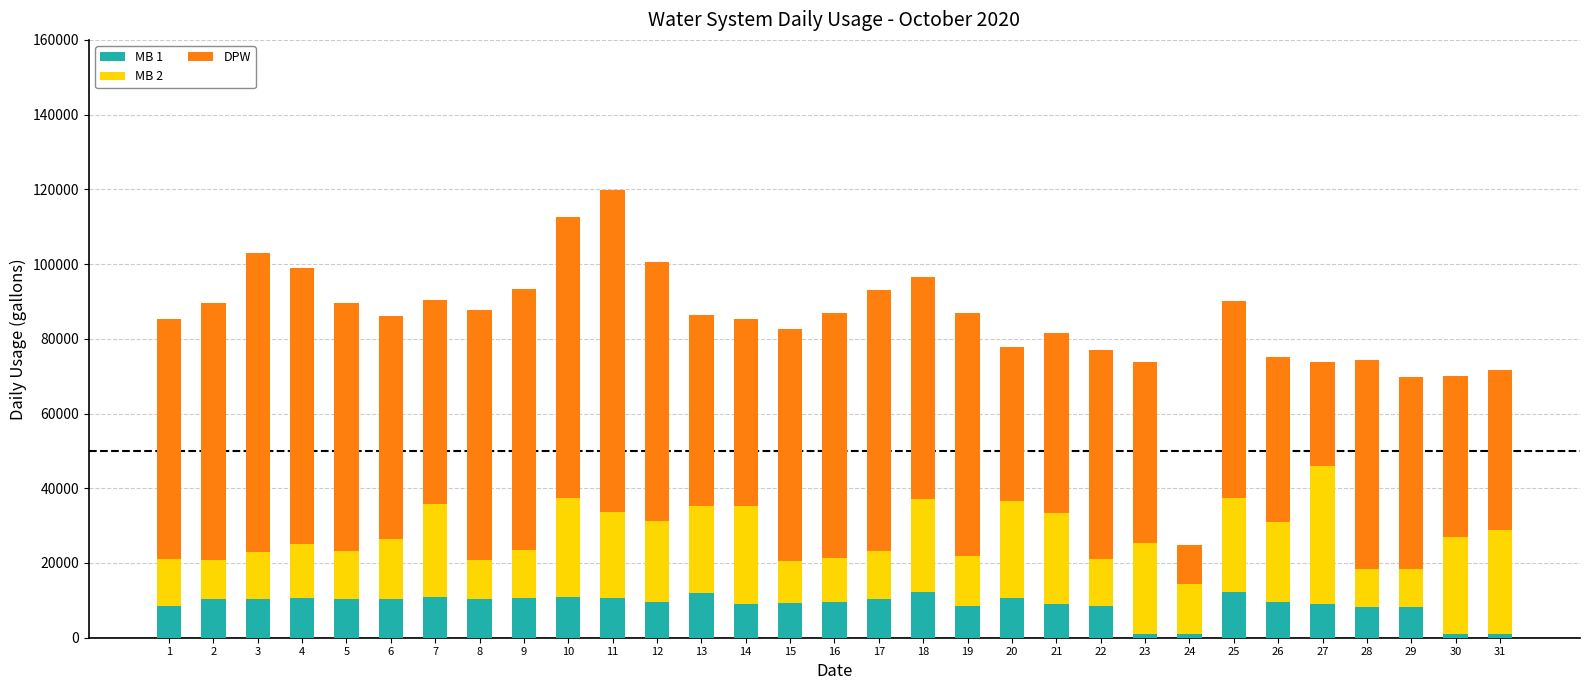

The value of MB 1 at 19 is 8464. True or false?

True